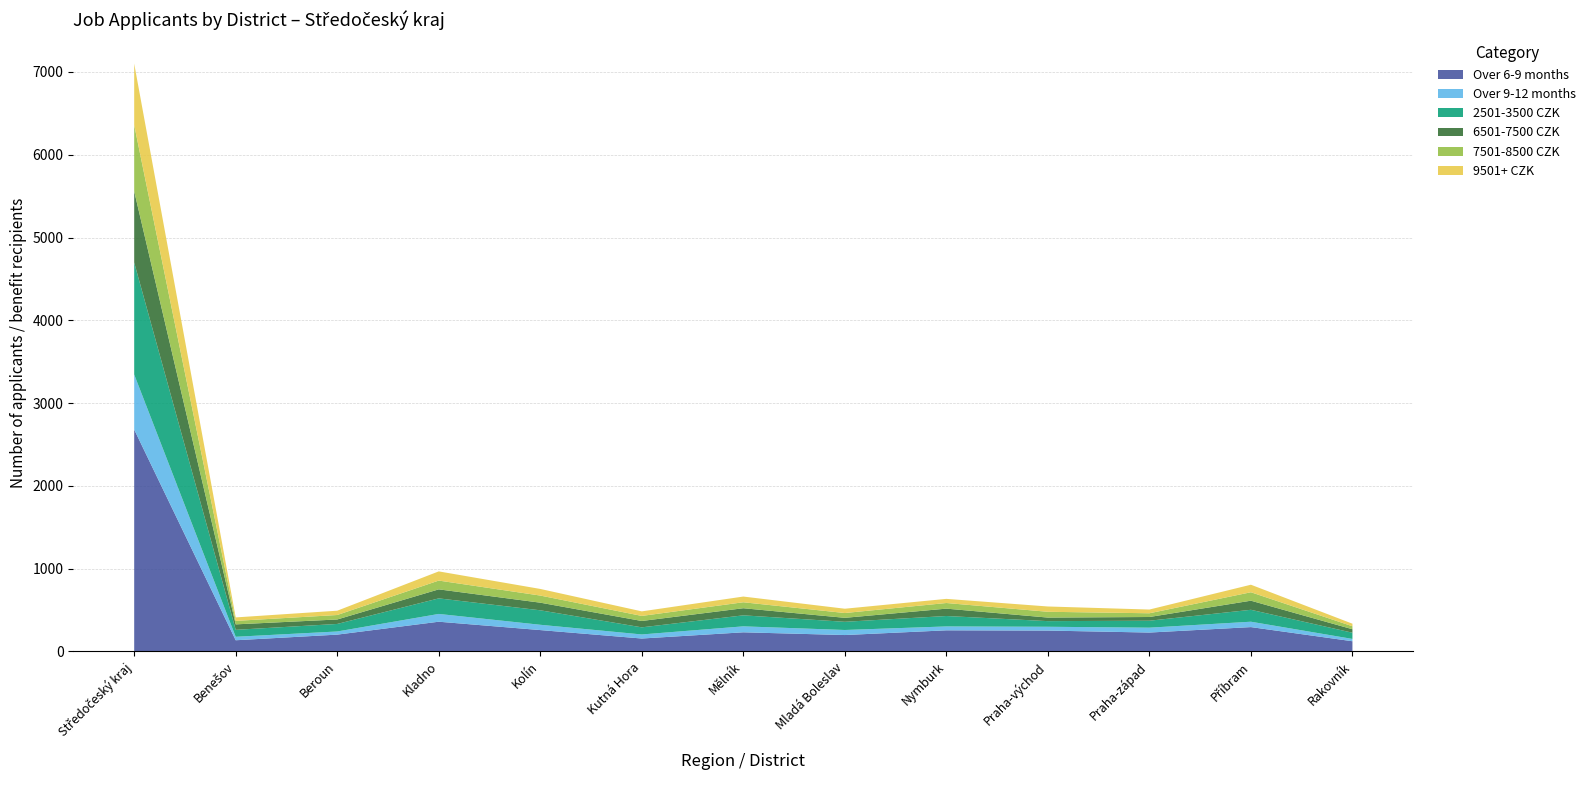

Reading left to right, what are all the values shown in this chart?

Over 6-9 months: Středočeský kraj=2680	Benešov=134	Beroun=202	Kladno=358	Kolín=257	Kutná Hora=155	Mělník=230	Mladá Boleslav=197	Nymburk=254	Praha-východ=251	Praha-západ=227	Příbram=293	Rakovník=122
Over 9-12 months: Středočeský kraj=665	Benešov=42	Beroun=38	Kladno=94	Kolín=64	Kutná Hora=49	Mělník=72	Mladá Boleslav=61	Nymburk=47	Praha-východ=46	Praha-západ=59	Příbram=65	Rakovník=28
2501-3500 CZK: Středočeský kraj=1353	Benešov=84	Beroun=91	Kladno=188	Kolín=175	Kutná Hora=86	Mělník=133	Mladá Boleslav=99	Nymburk=126	Praha-východ=68	Praha-západ=84	Příbram=144	Rakovník=75
6501-7500 CZK: Středočeský kraj=861	Benešov=66	Beroun=54	Kladno=109	Kolín=92	Kutná Hora=77	Mělník=86	Mladá Boleslav=48	Nymburk=89	Praha-východ=43	Praha-západ=45	Příbram=110	Rakovník=42
7501-8500 CZK: Středočeský kraj=800	Benešov=42	Beroun=54	Kladno=106	Kolín=86	Kutná Hora=61	Mělník=72	Mladá Boleslav=58	Nymburk=68	Praha-východ=70	Praha-západ=45	Příbram=102	Rakovník=36
9501+ CZK: Středočeský kraj=742	Benešov=42	Beroun=52	Kladno=111	Kolín=80	Kutná Hora=55	Mělník=69	Mladá Boleslav=52	Nymburk=50	Praha-východ=64	Praha-západ=45	Příbram=91	Rakovník=31